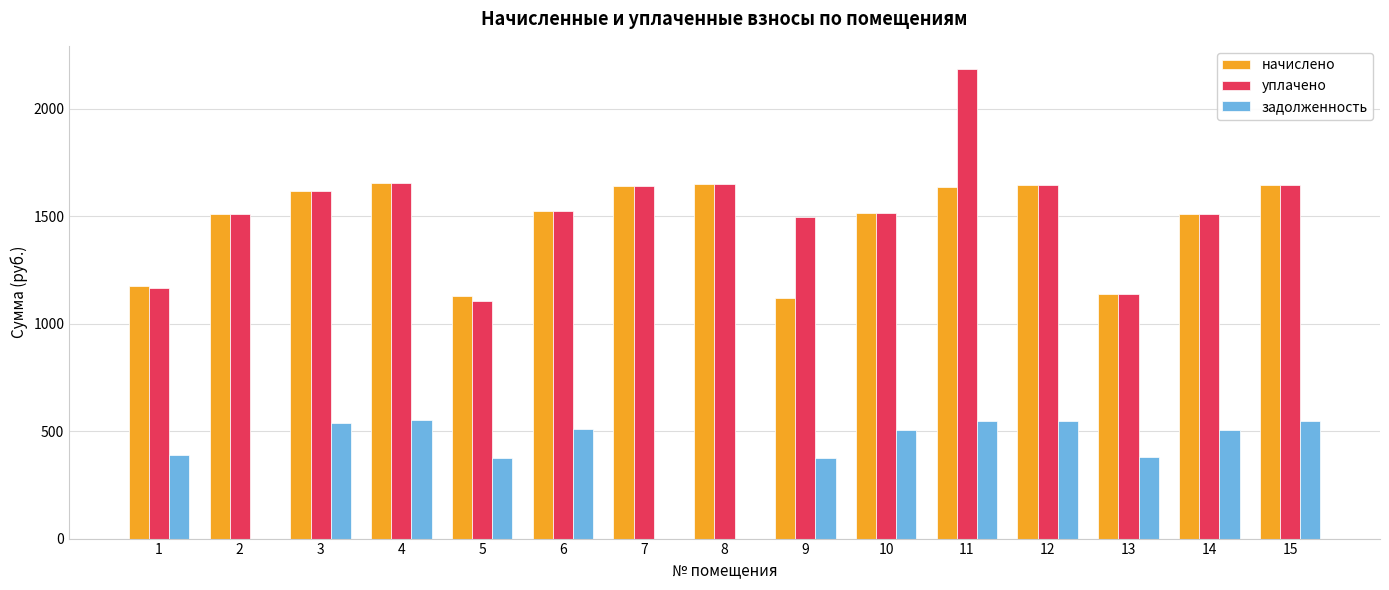

What is the sum of all начислено values?

22107.2